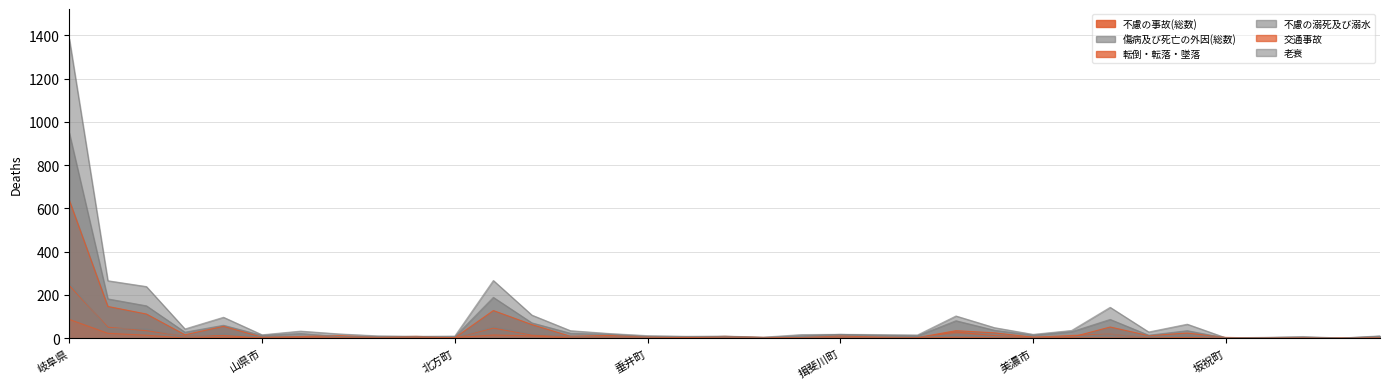

At which category is the sum across all series the highest?

岐阜県